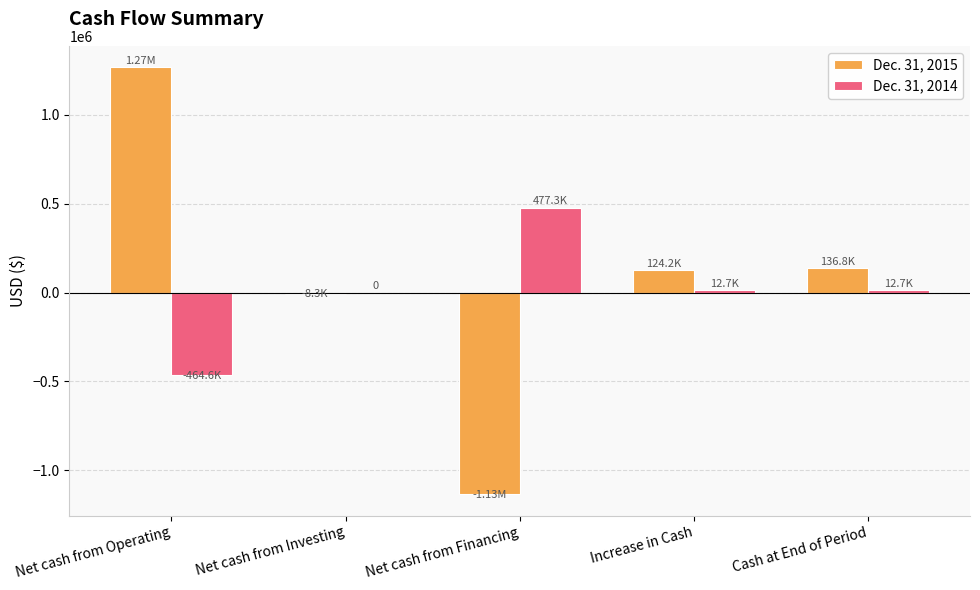

How many data points does each series have?

5